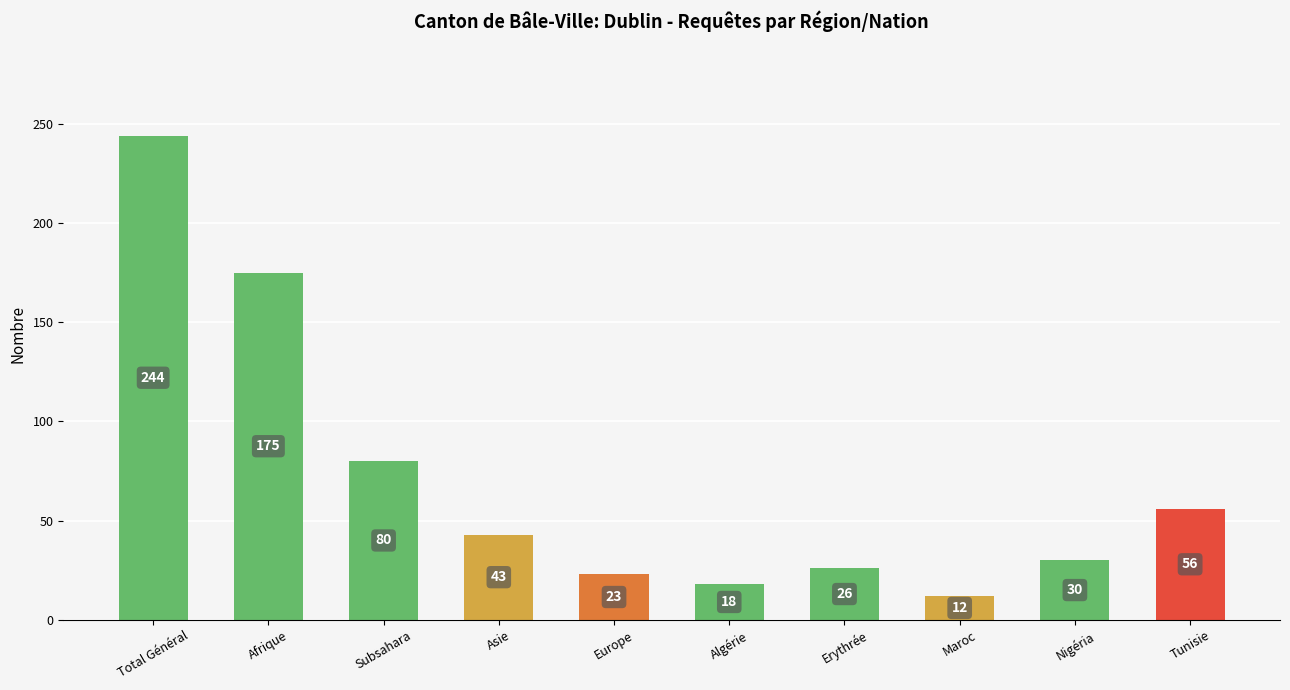

List the labels in order of value, smallest first.

Maroc, Algérie, Europe, Erythrée, Nigéria, Asie, Tunisie, Subsahara, Afrique, Total Général